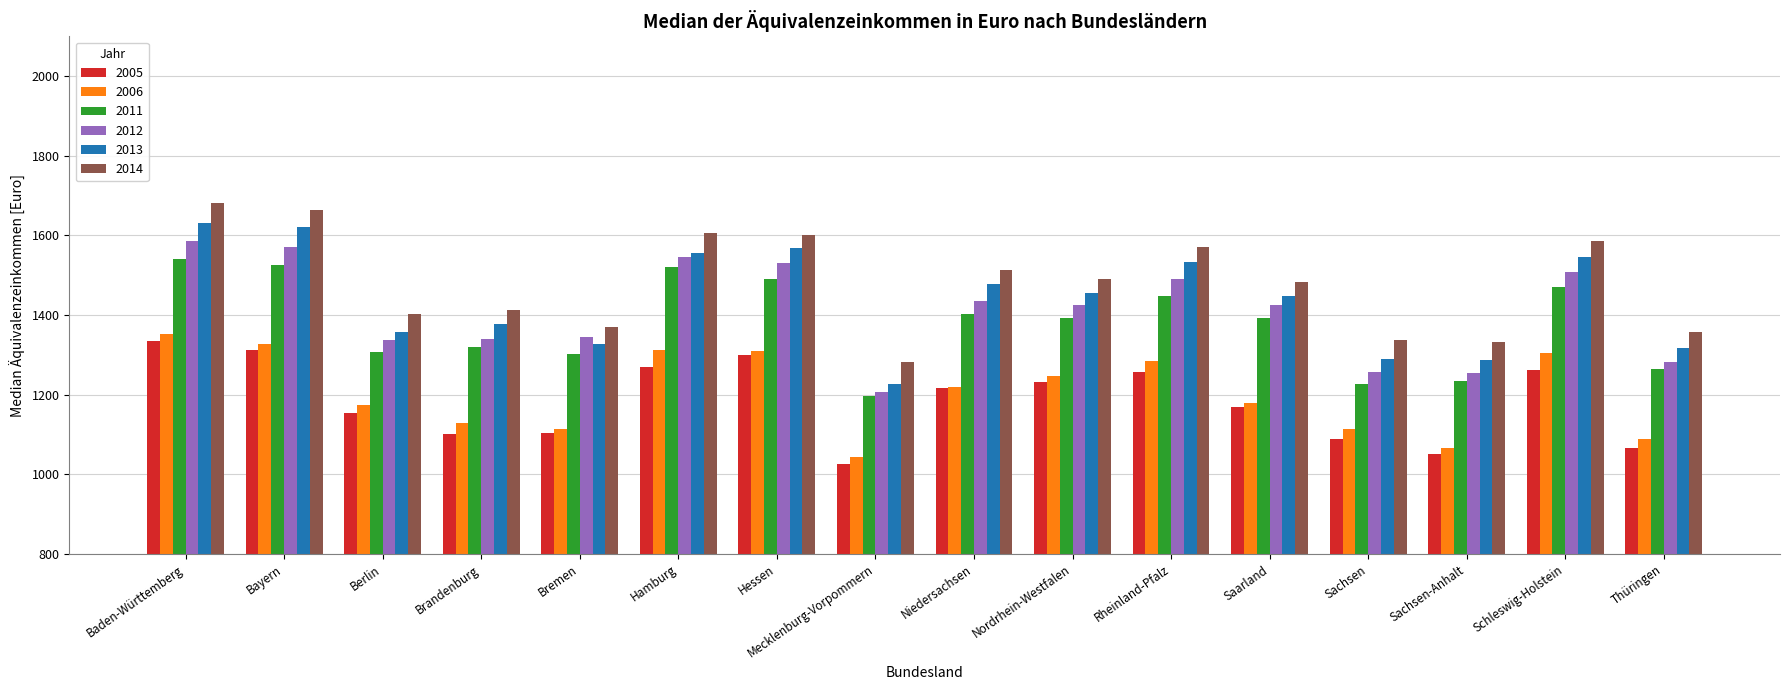

What are all the series names shown in the legend?

2005, 2006, 2011, 2012, 2013, 2014